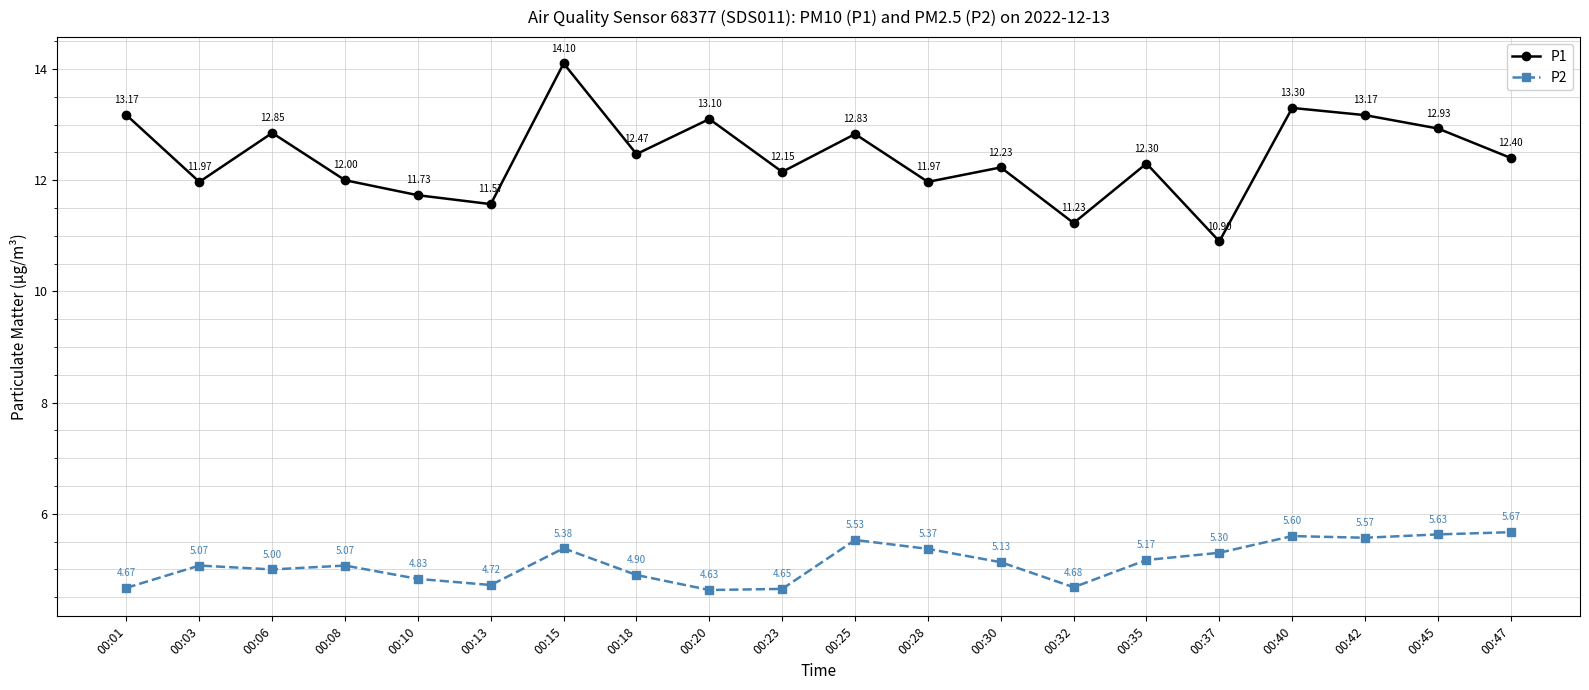

Which series changed the most between 00:10 and 00:13?

P1